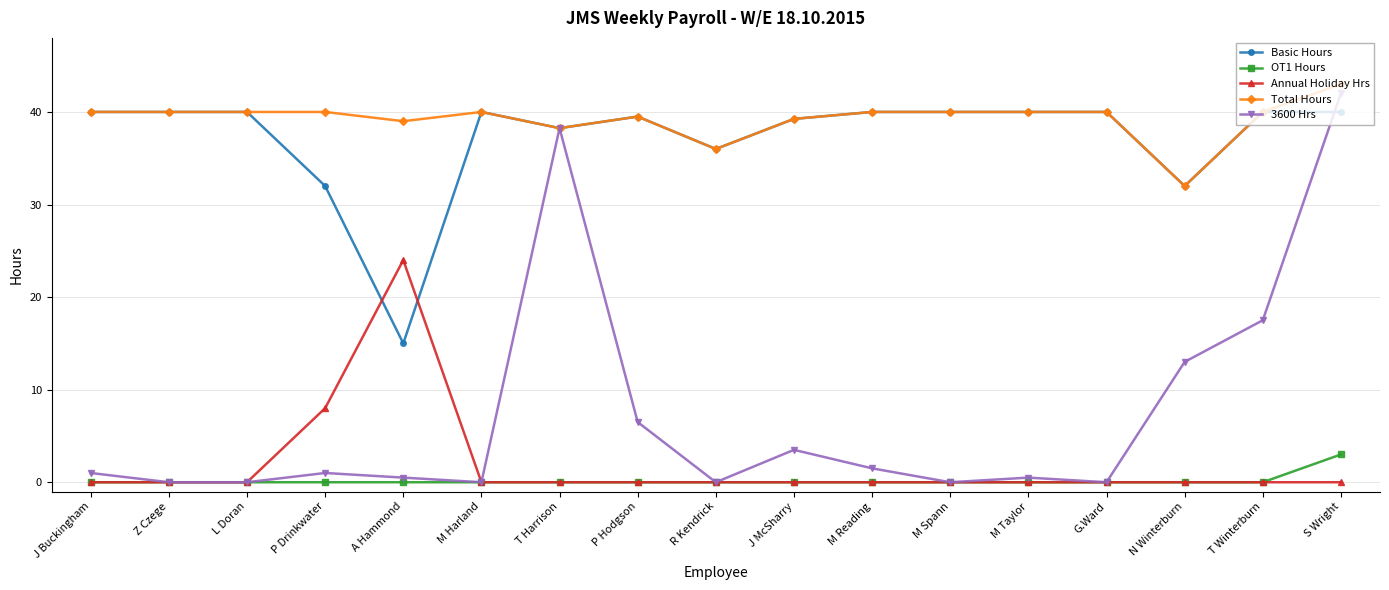

What are all the series names shown in the legend?

Basic Hours, OT1 Hours, Annual Holiday Hrs, Total Hours, 3600 Hrs